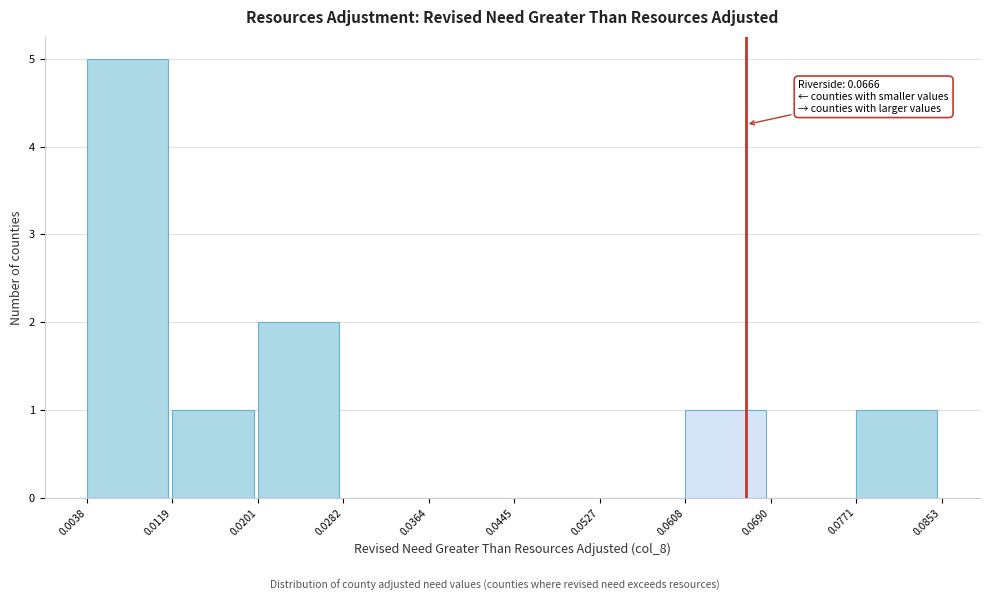

Over which range of the x-axis is the bar tallest?

0.0038 to 0.0119